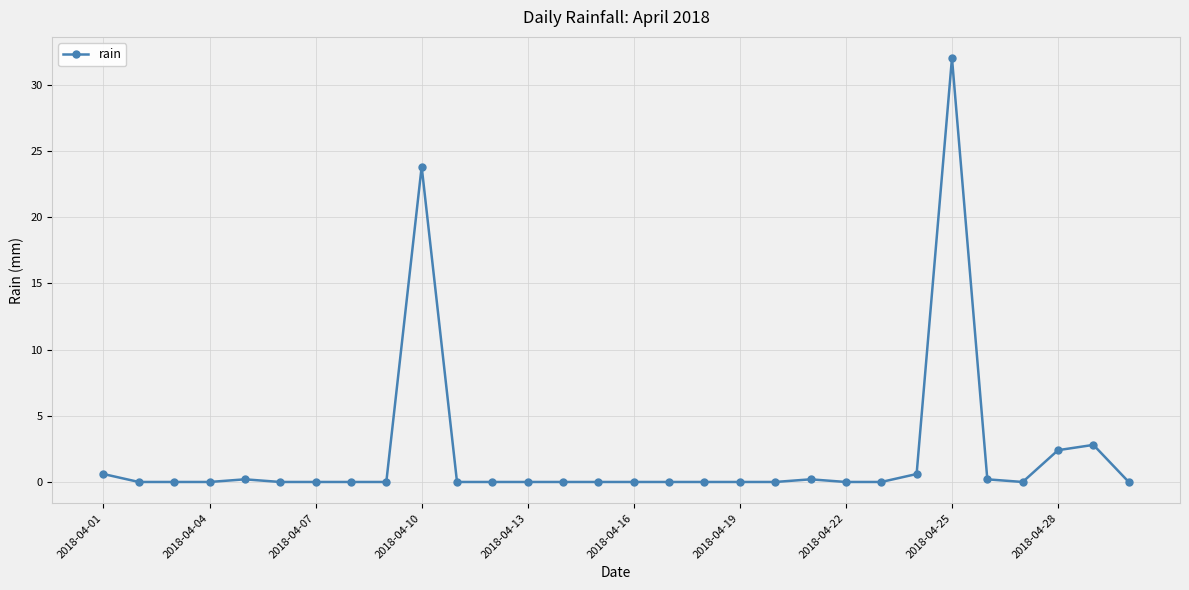

How many lines are shown in the chart?

1